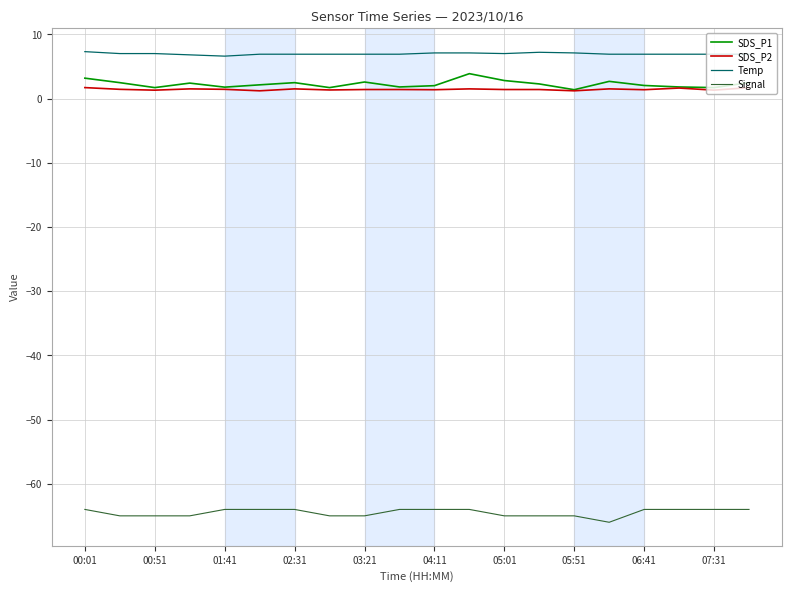

How many categories are shown in the chart?

20